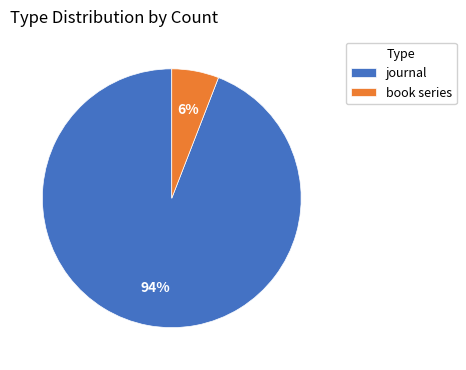

To the nearest percent, what portion does journal represent?

94%